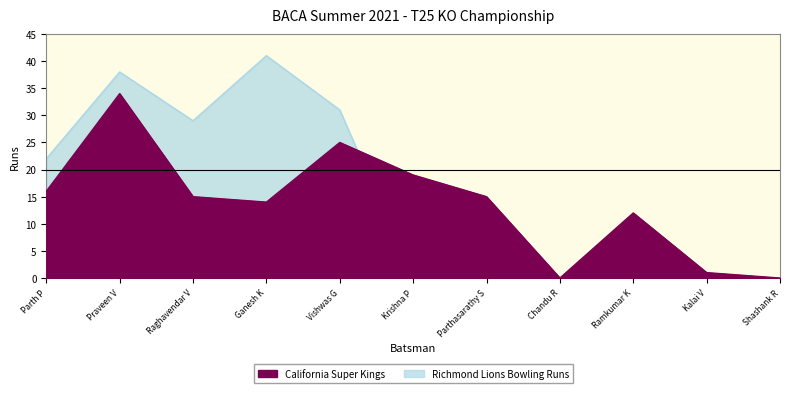

At which category does California Super Kings reach its first local valley?

Ganesh K